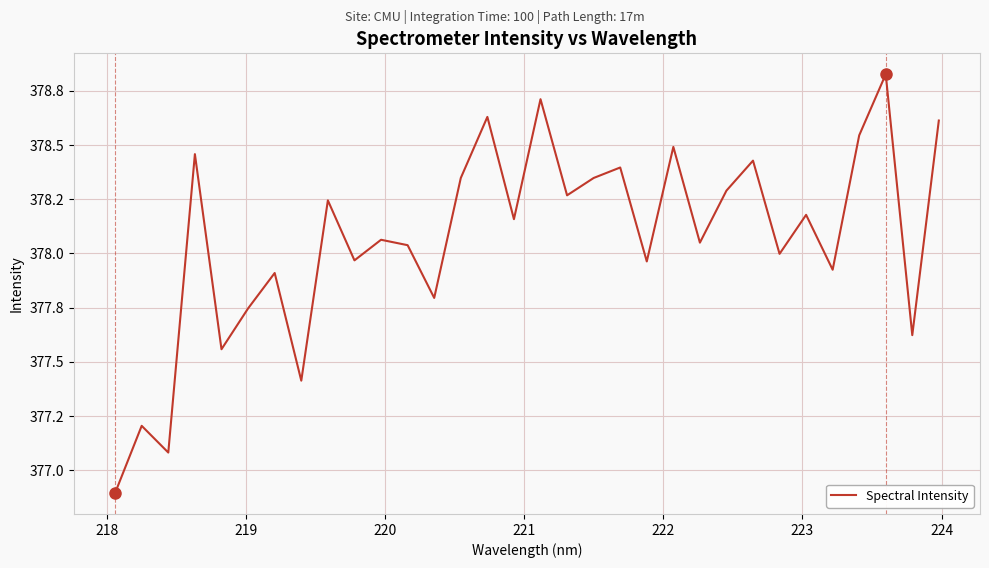

Does the chart have visible grid lines?

Yes